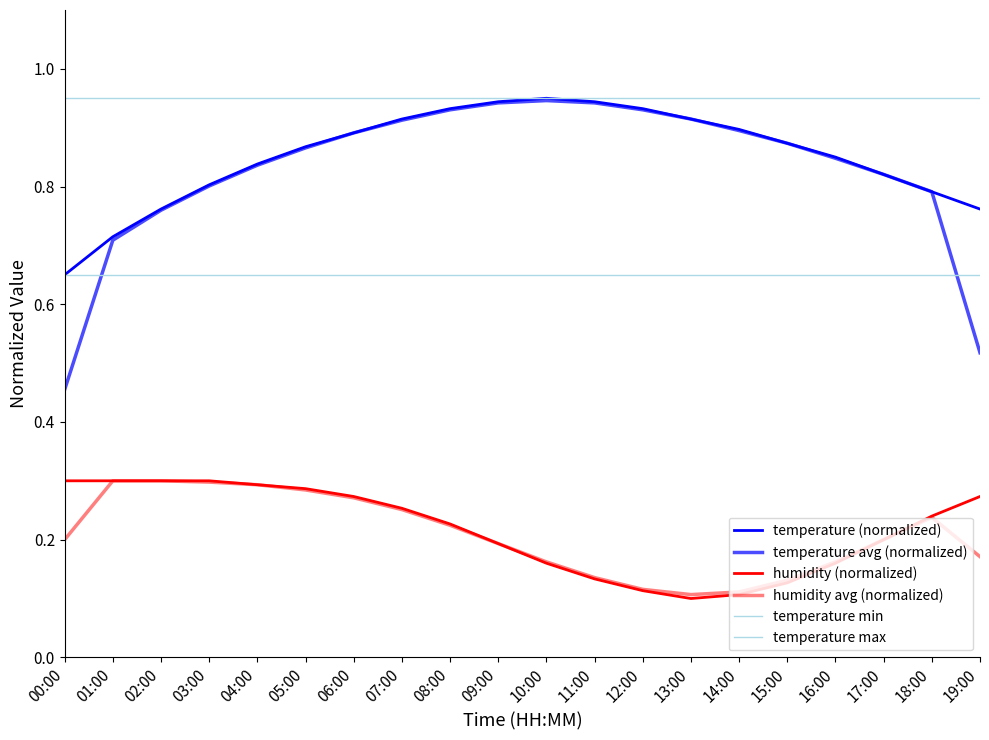

How many series are shown in this chart?

6